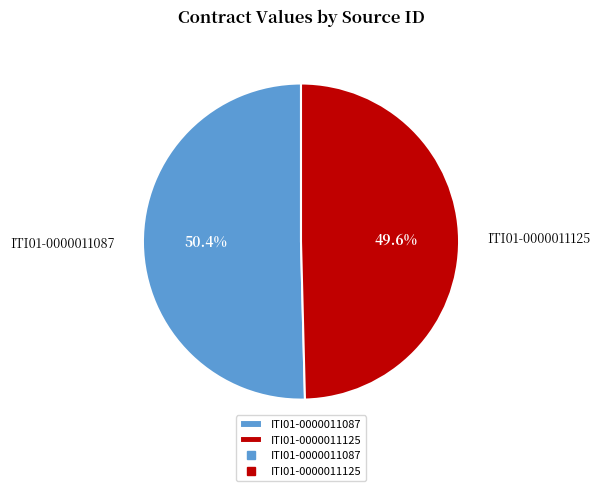

Which slice is the smallest?

ITI01-0000011125